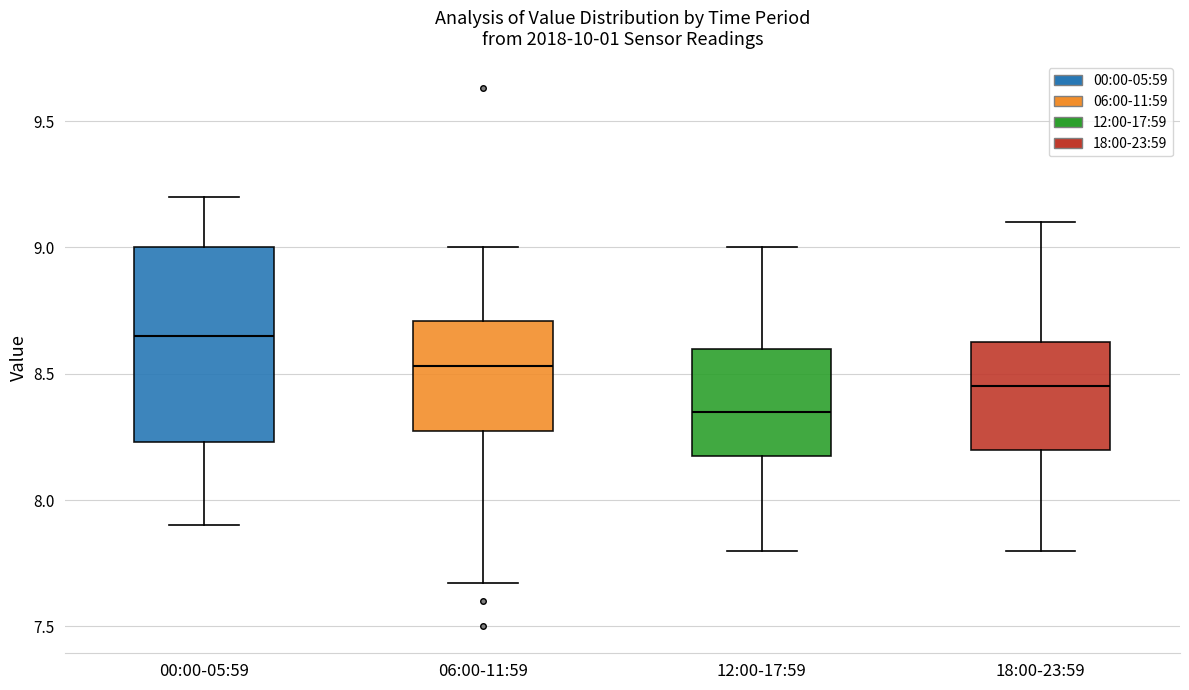

Which box has the highest median line?

00:00-05:59